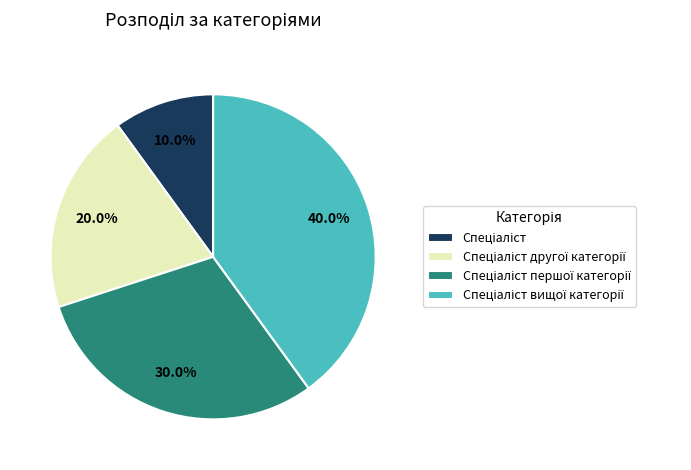

Is there a majority slice in this chart?

No